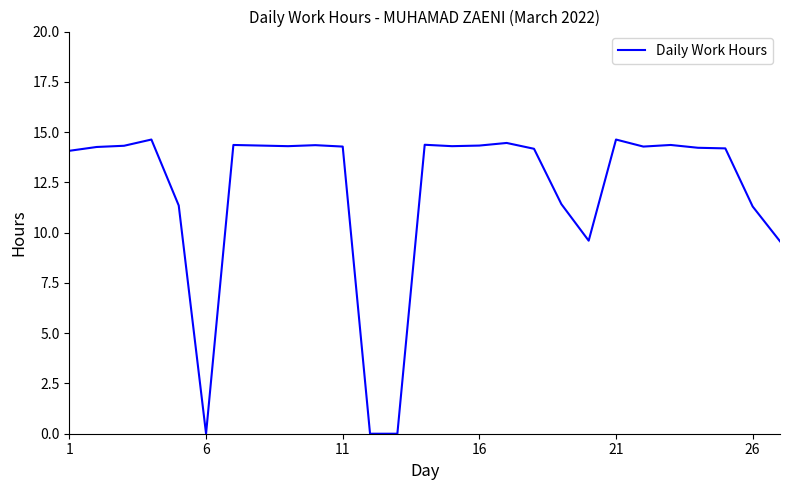

What is the difference between the maximum and minimum values?

14.6